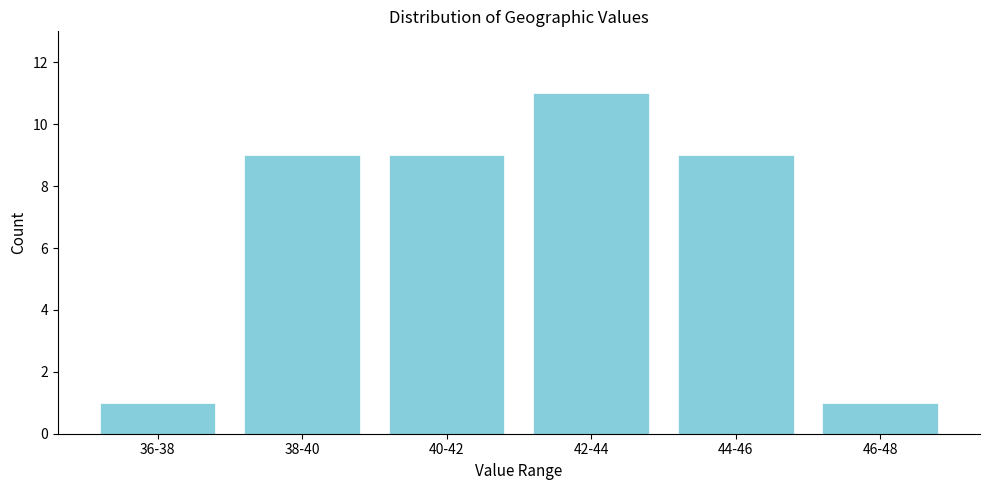

Reading left to right, what are all the values shown in this chart?

1	9	9	11	9	1